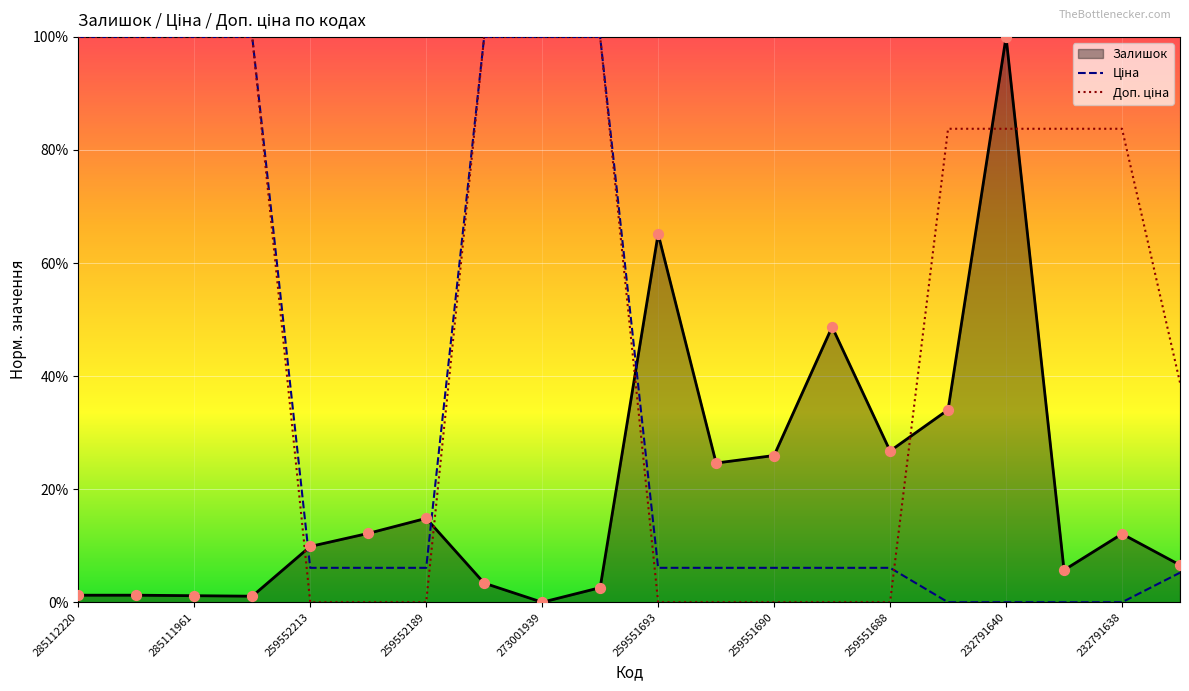

What is the total value across all series at 232791640?

183.8